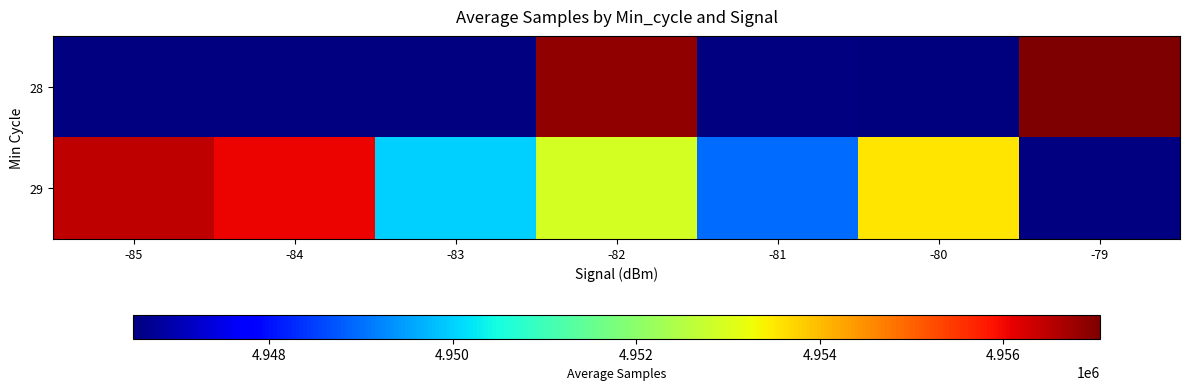

Where does the 28 series first go above 4956887?

-79